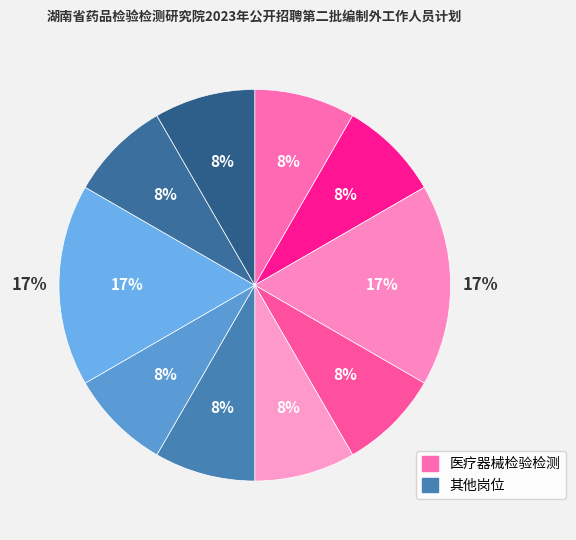

What is the largest slice in the pie chart?

医疗器械检验检测3